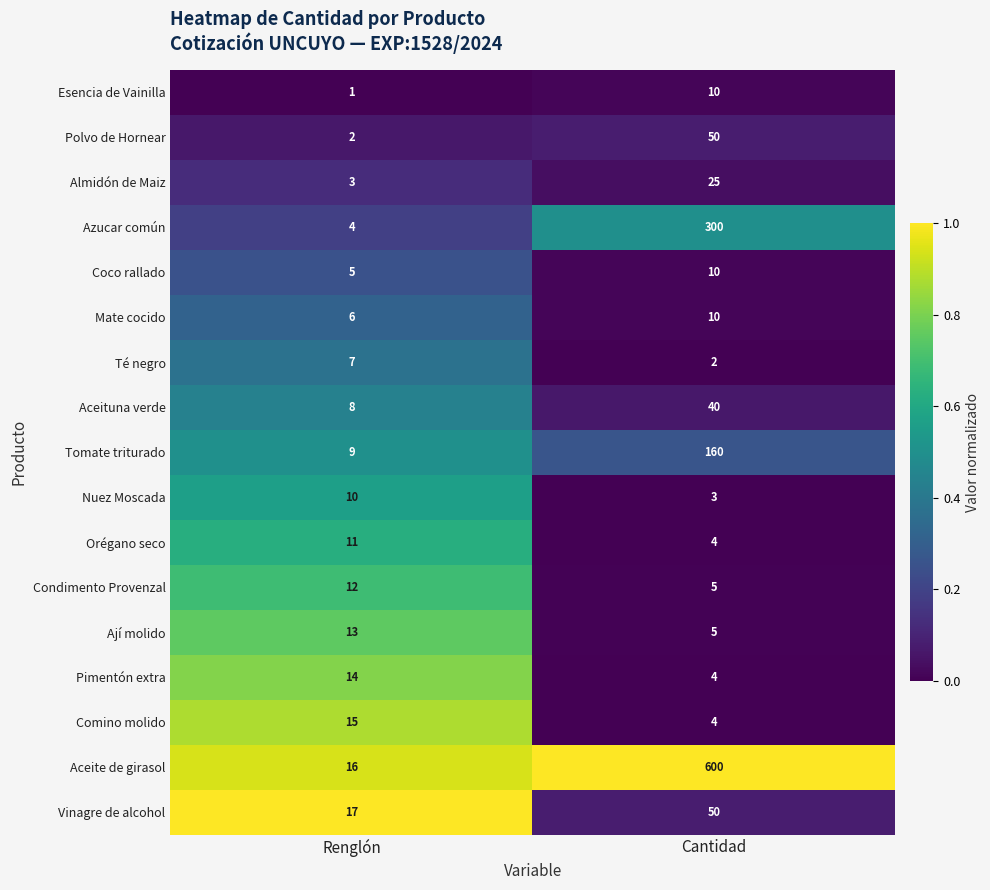

True or false: Tomate triturado has a value of 160 at Cantidad.

True